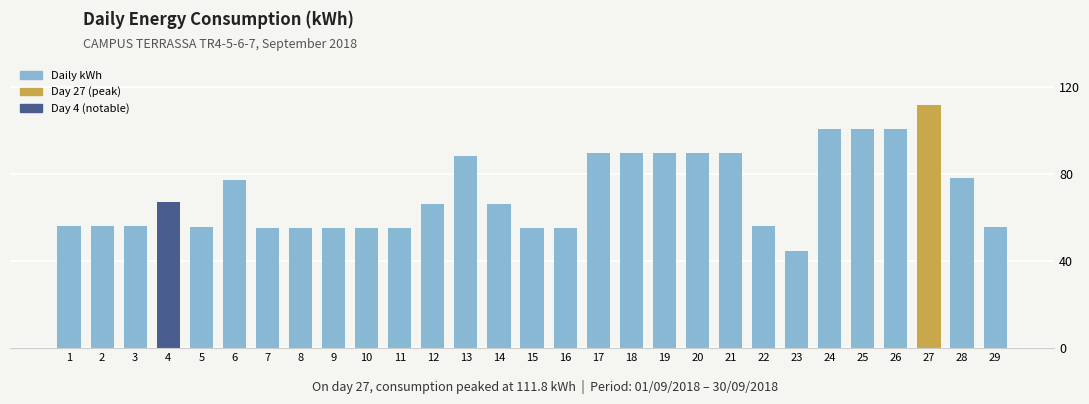

What is the difference between the maximum and minimum values?

67.0